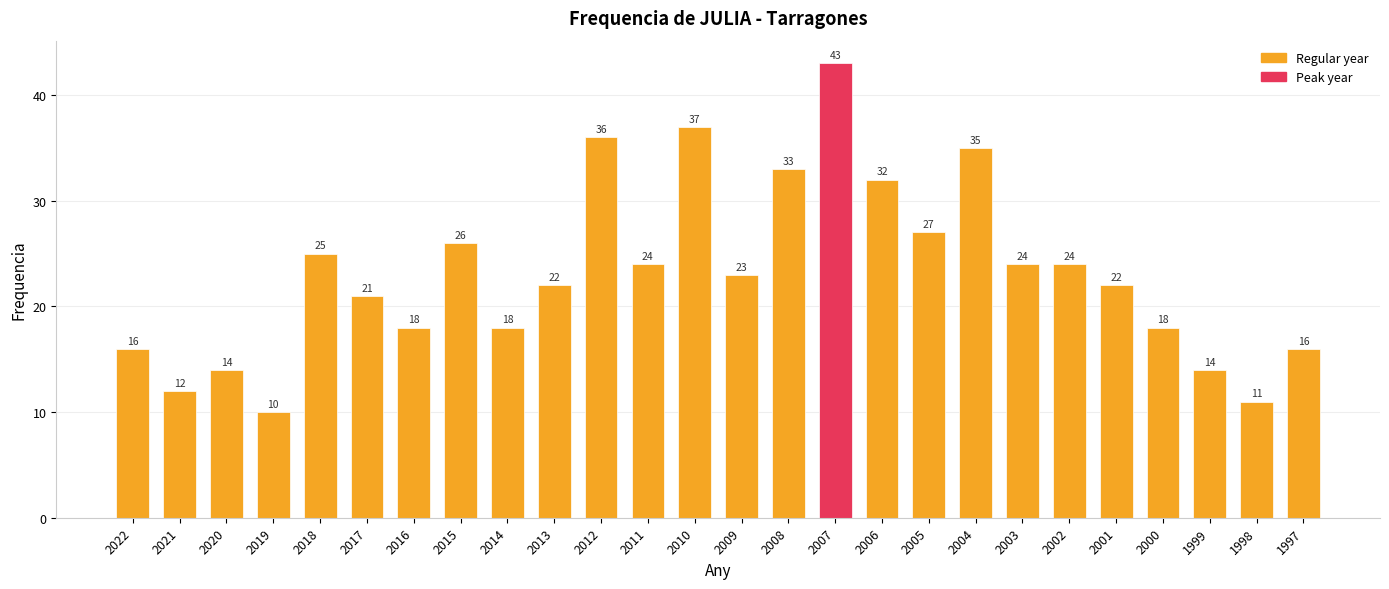

Reading right to left, transcribe all the data shown in this chart.

16	11	14	18	22	24	24	35	27	32	43	33	23	37	24	36	22	18	26	18	21	25	10	14	12	16